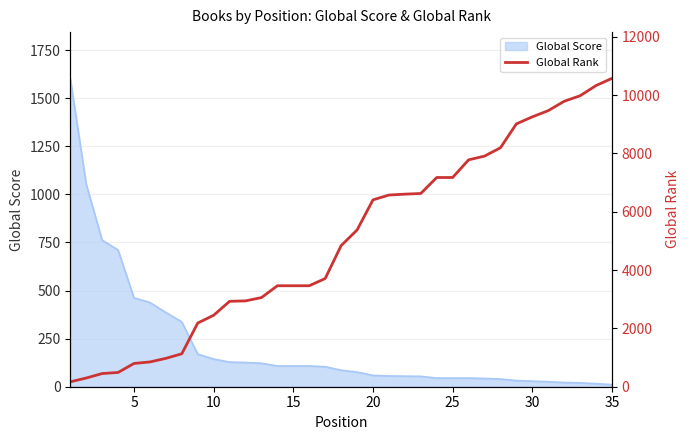

What is the maximum value for Global Score?

1603